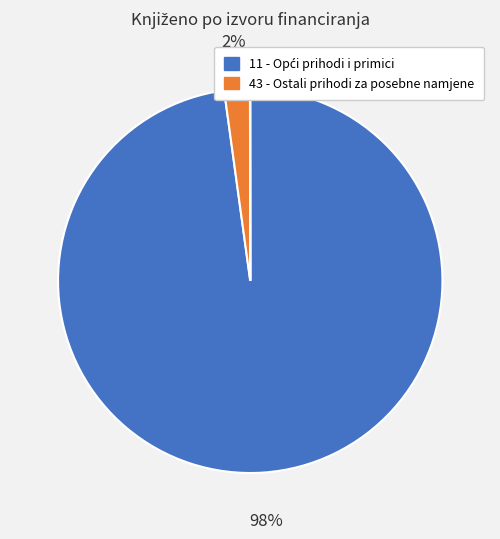

To the nearest percent, what is the difference between the largest and smallest slice percentages?

98%